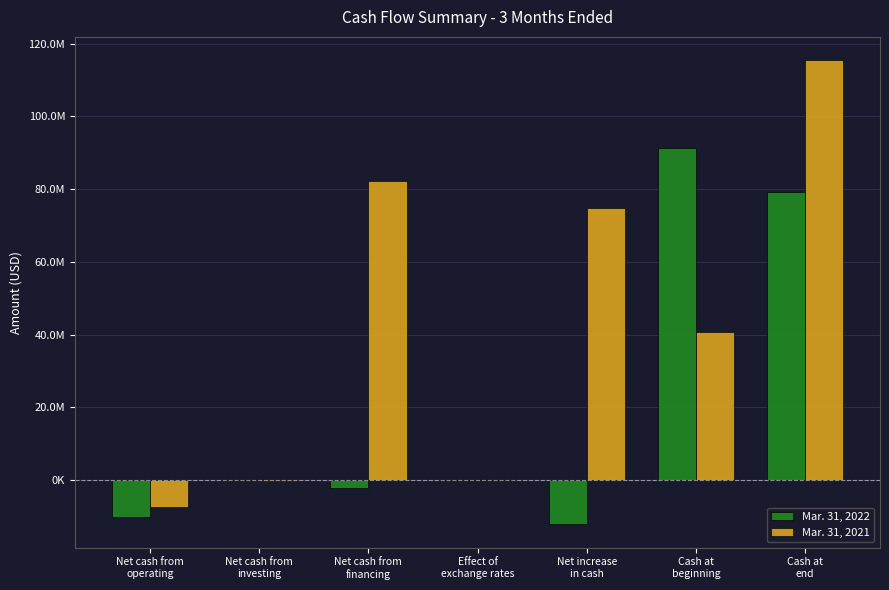

Does the chart contain stacked bars?

No